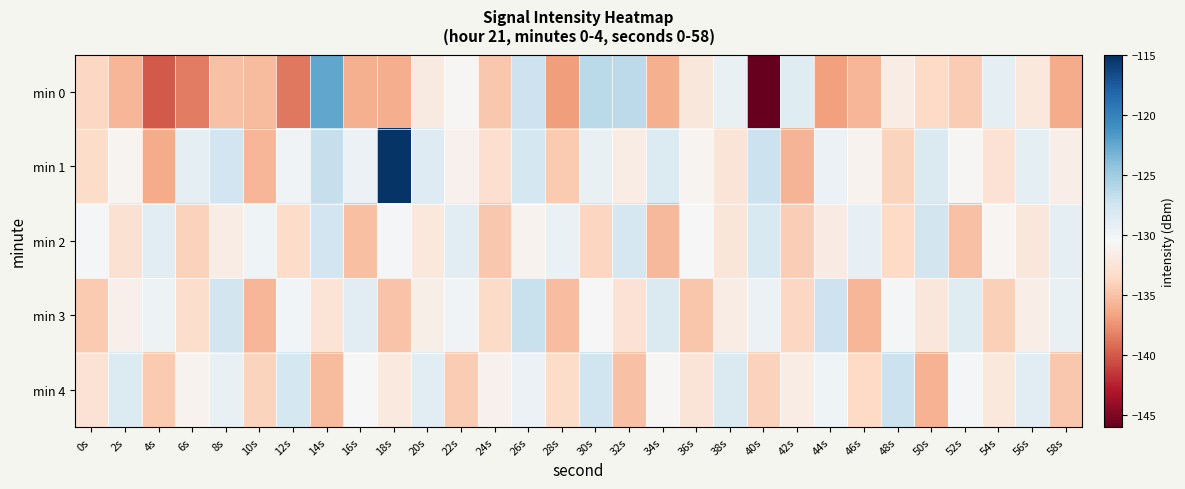

Between 32s and 18s, which is larger?

32s